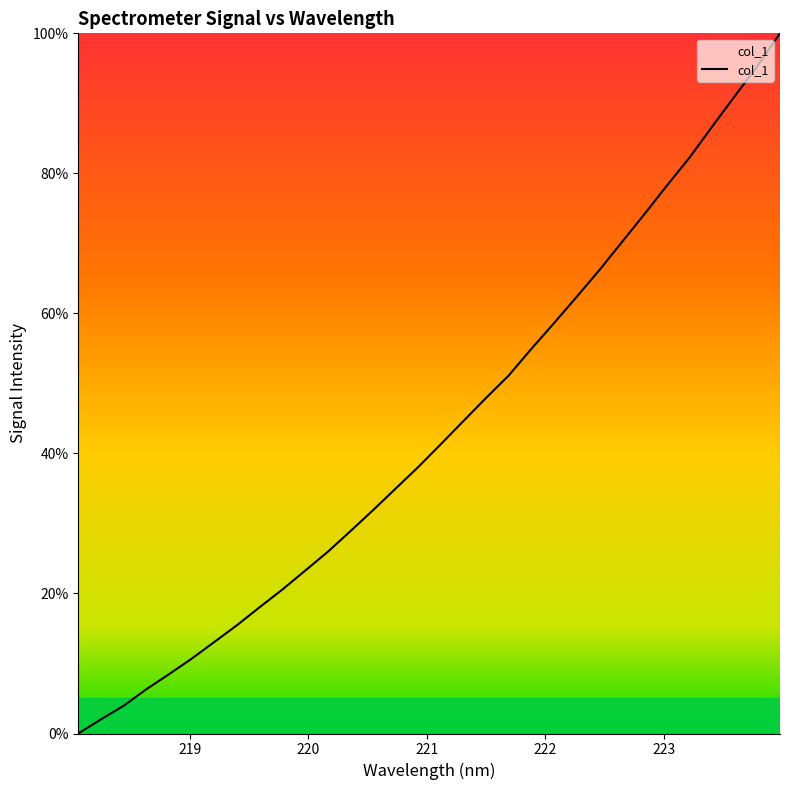

What is the maximum value shown in the chart?

100.0